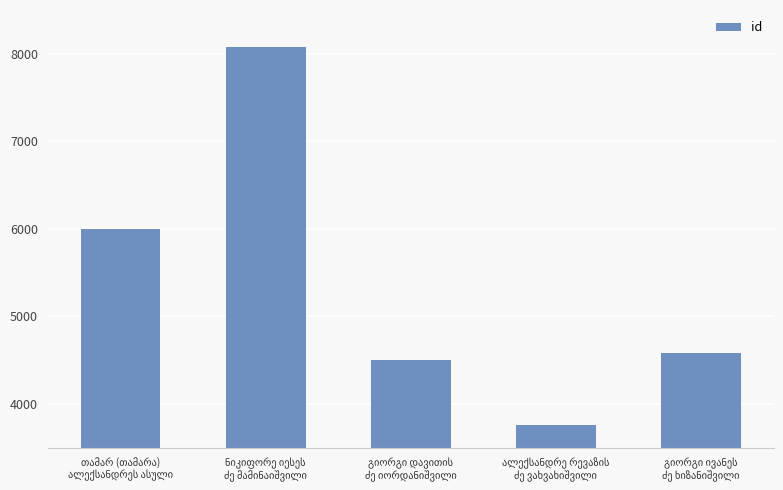

What is the value of the 5th bar from the left?

4582